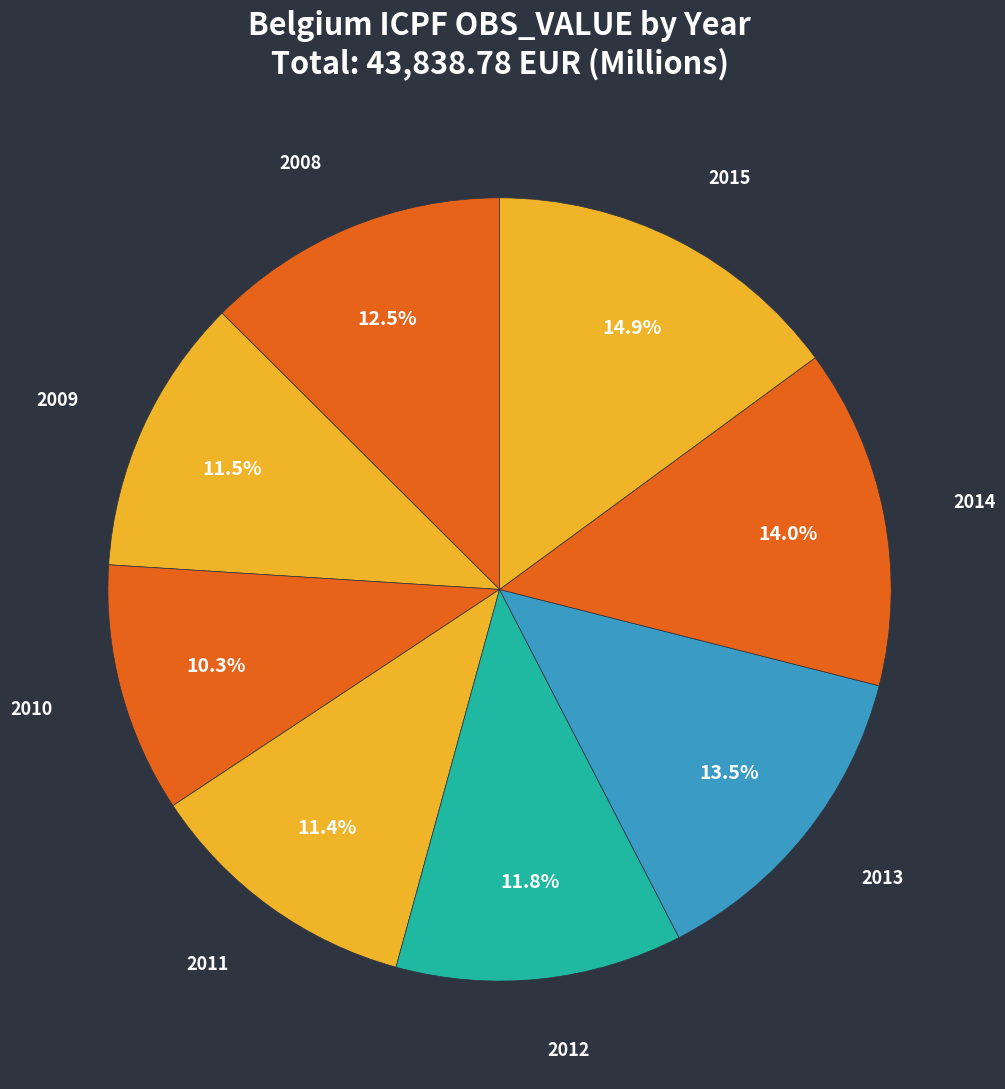

Count the number of slices in the pie.

8